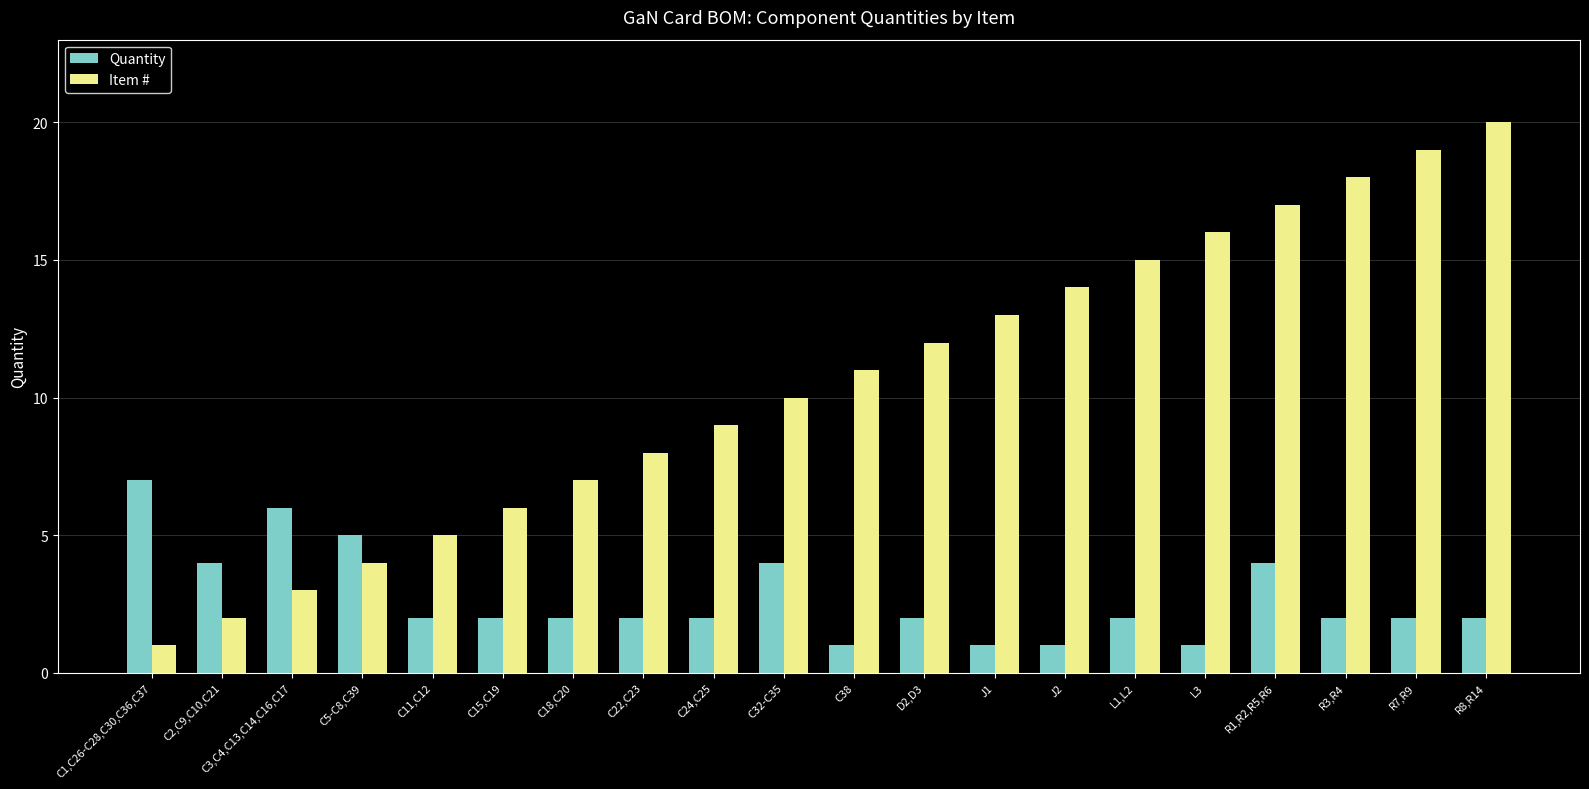

What is the maximum value for Quantity?

7